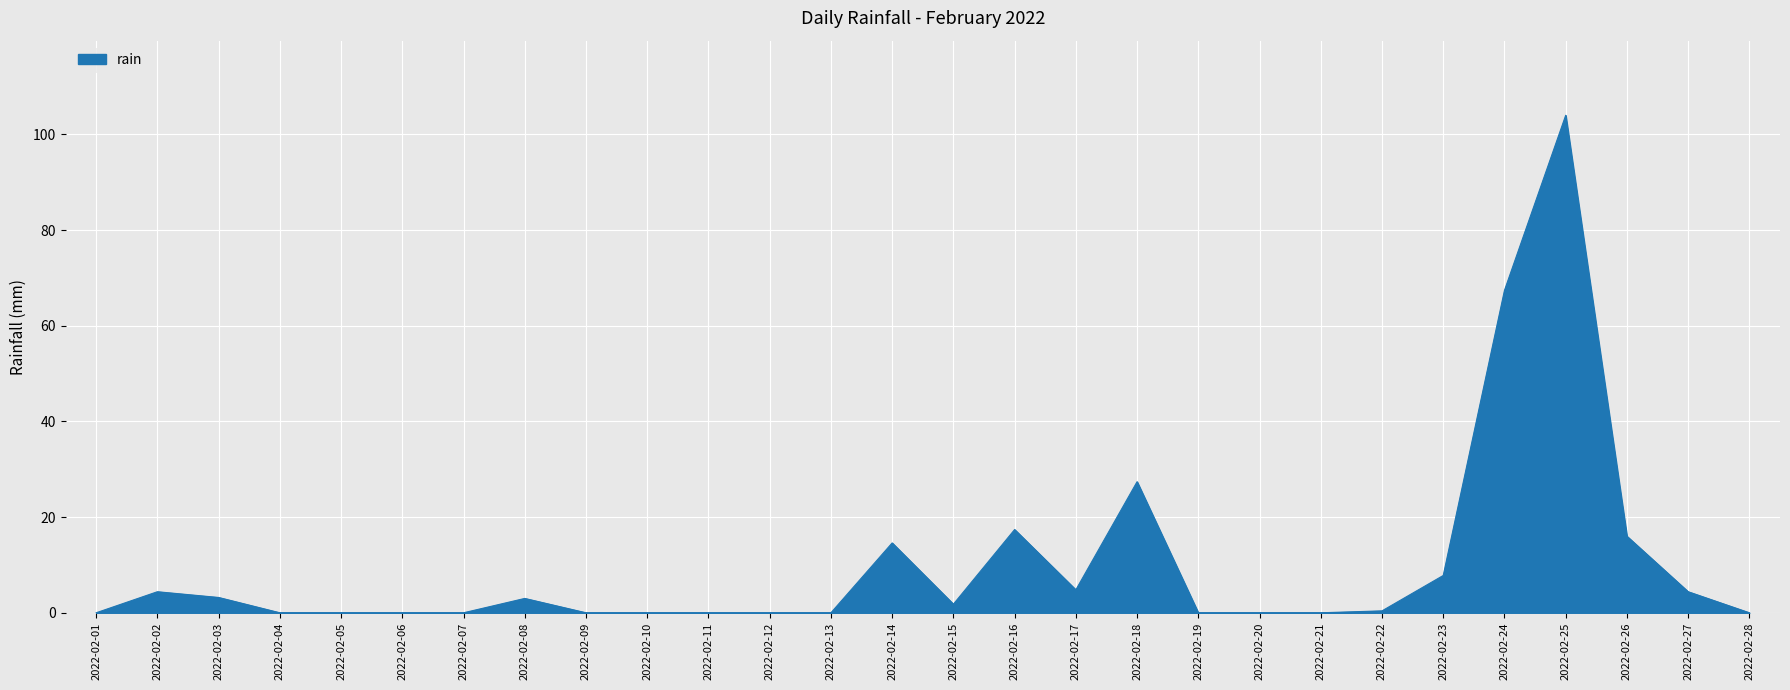

Where is the first local maximum?

2022-02-02